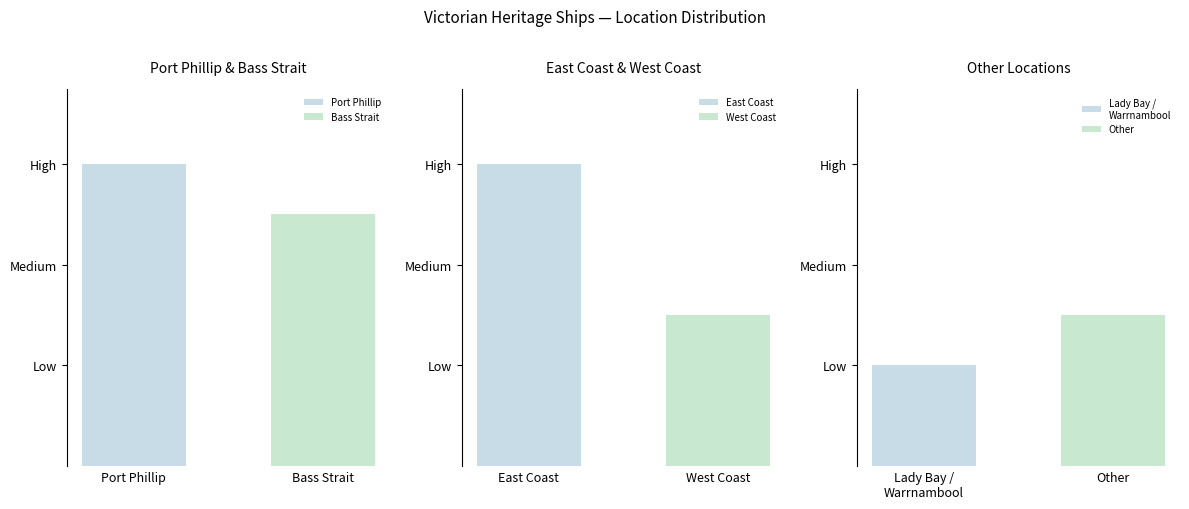

What position from the left is Port Phillip?

1